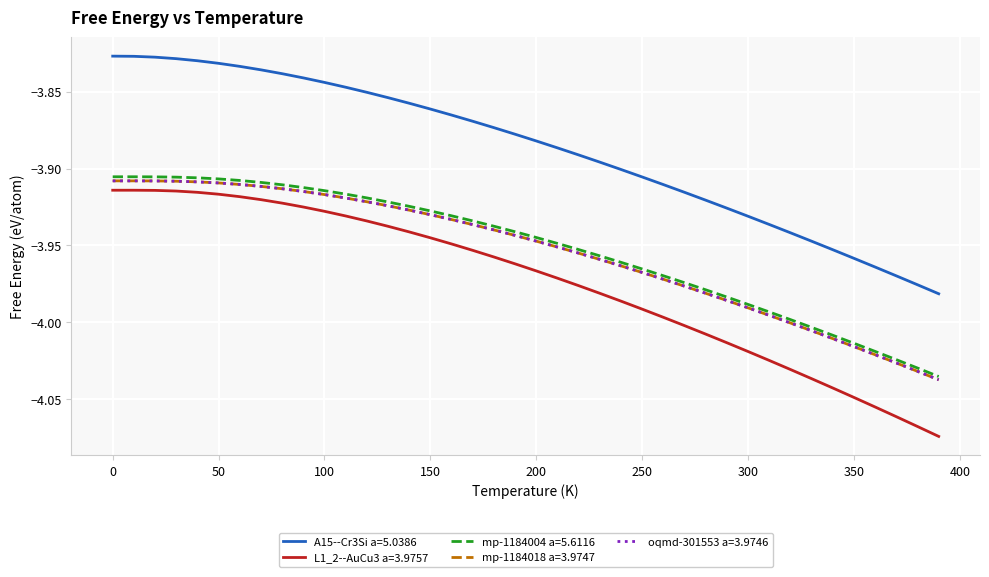

True or false: mp-1184018 a=3.9747 and A15--Cr3Si a=5.0386 cross at least once.

False